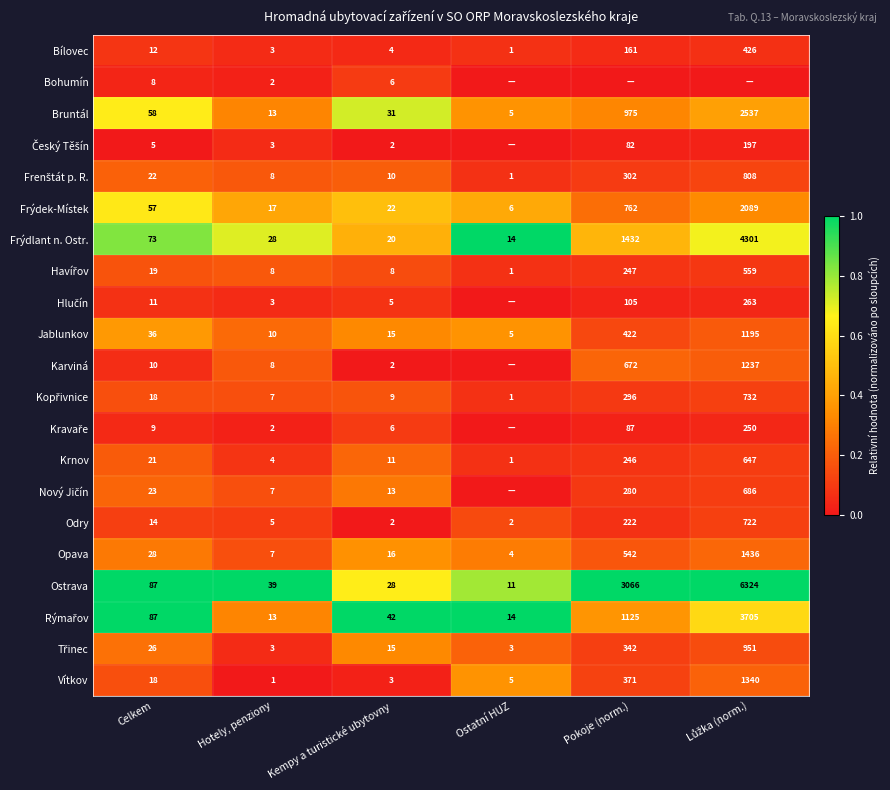

True or false: Ostrava has a value of 4620 at Pokoje (norm.).

False